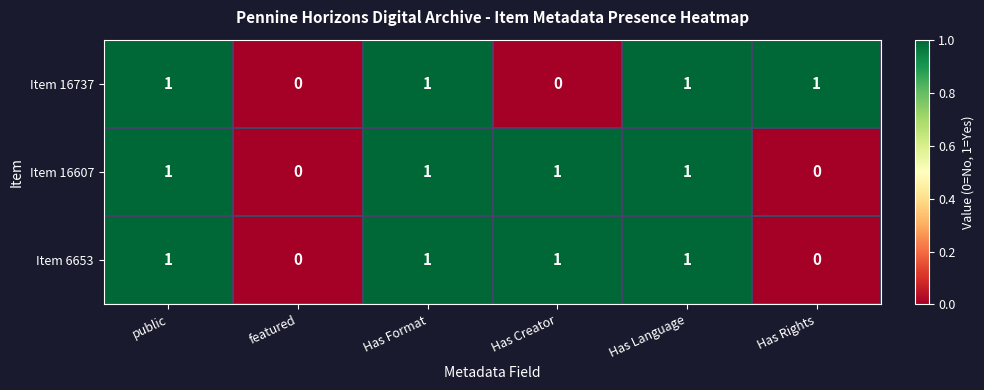

Count the Item 16737 values in the range 0 to 1.

6